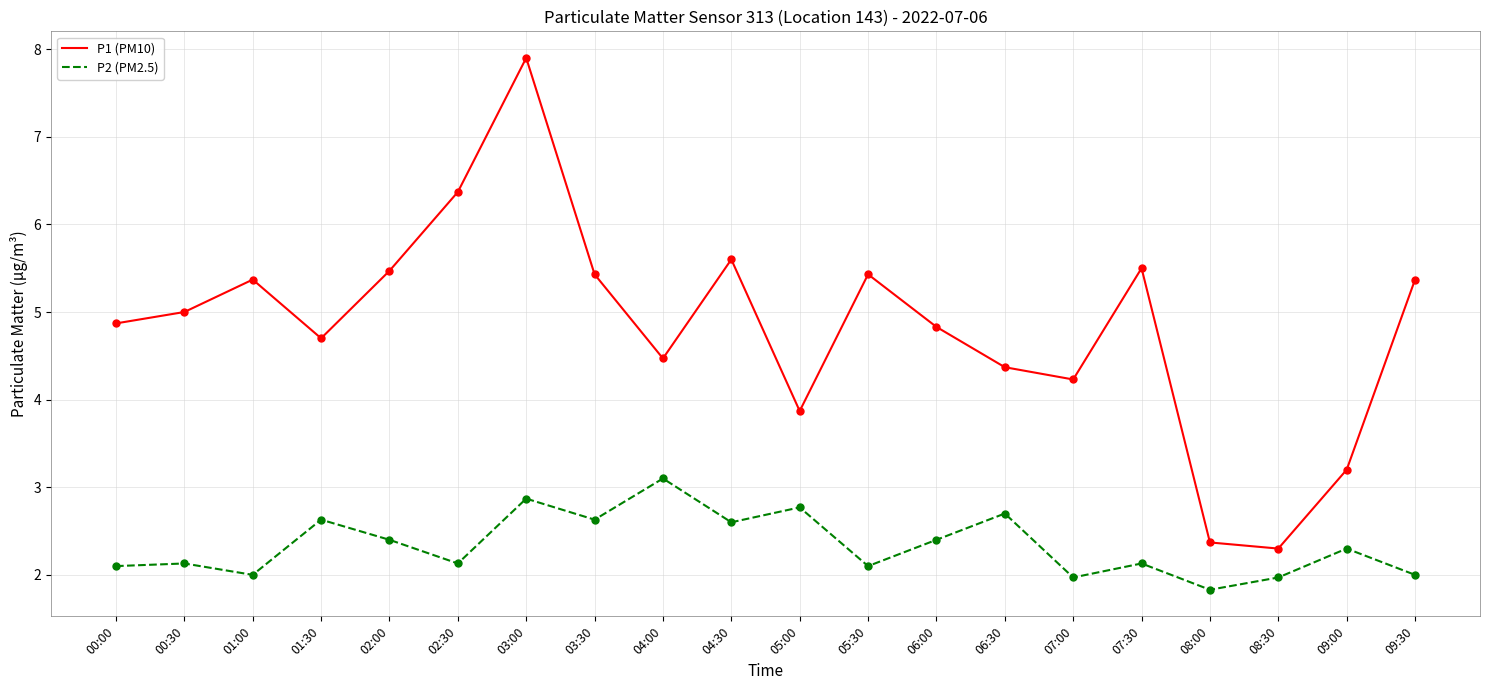

Is the value of P2 (PM2.5) at 04:30 greater than the value of P1 (PM10) at 01:30?

No